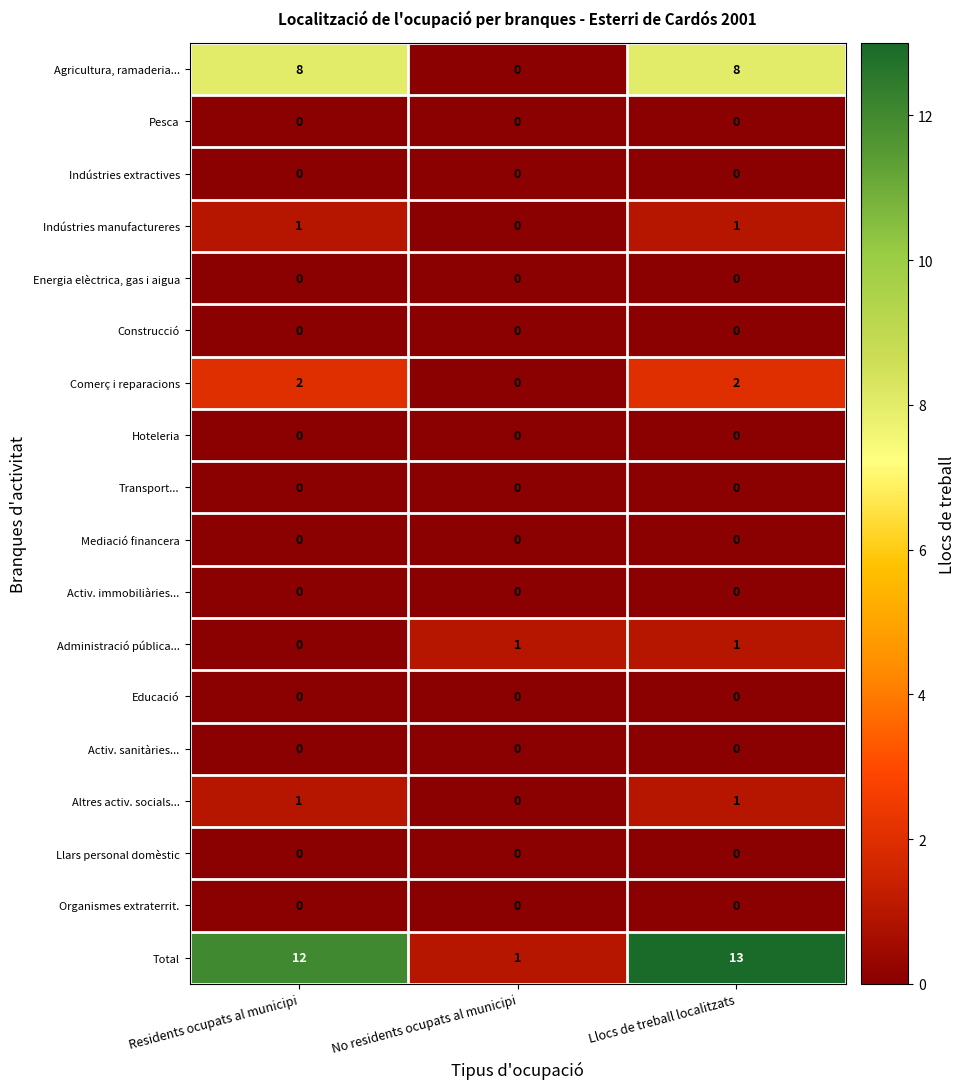

What is the total value across all series at Residents ocupats al municipi?

24